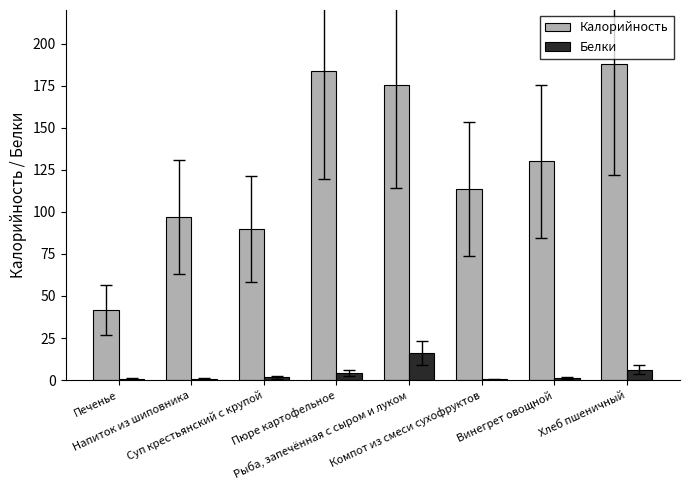

What is the maximum value shown in the chart?

188.0